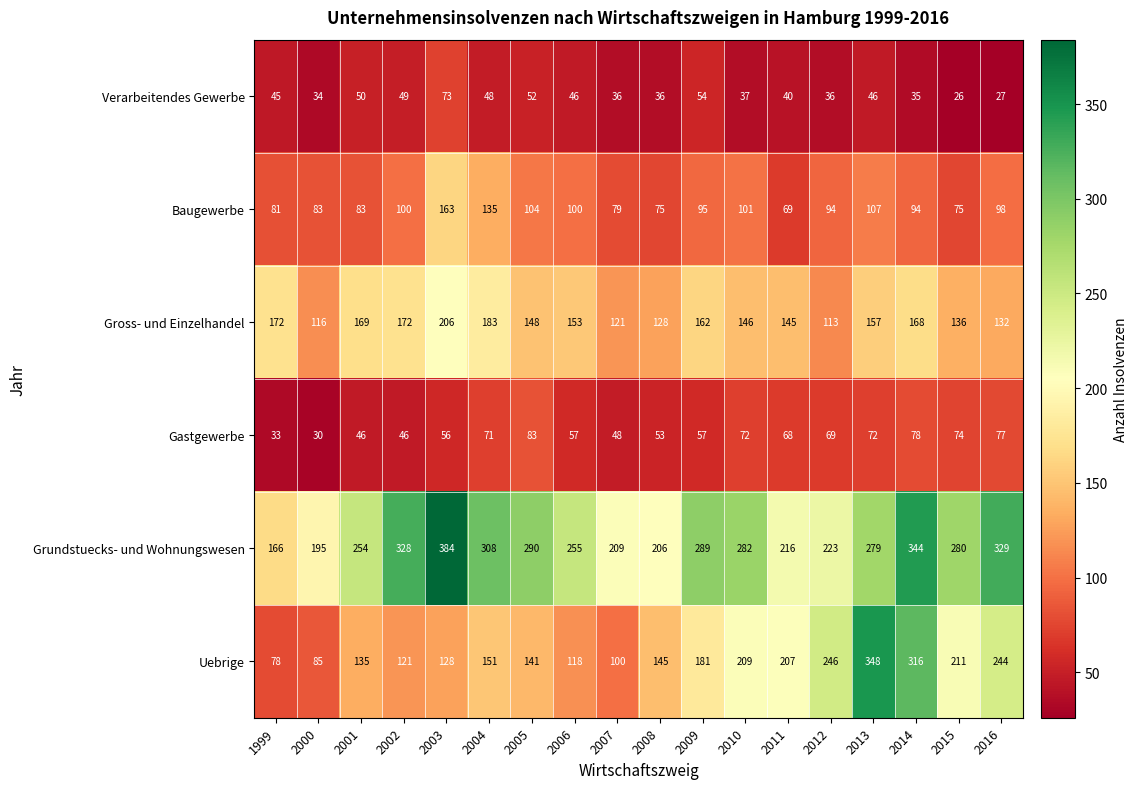

At which label is Grundstuecks- und Wohnungswesen closest to 275?

2013